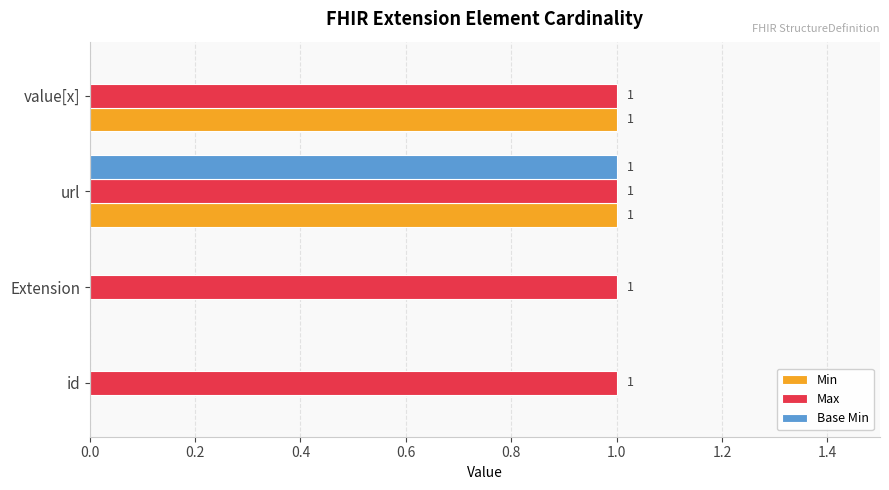

Is the value of Base Min at value[x] greater than the value of Max at url?

No